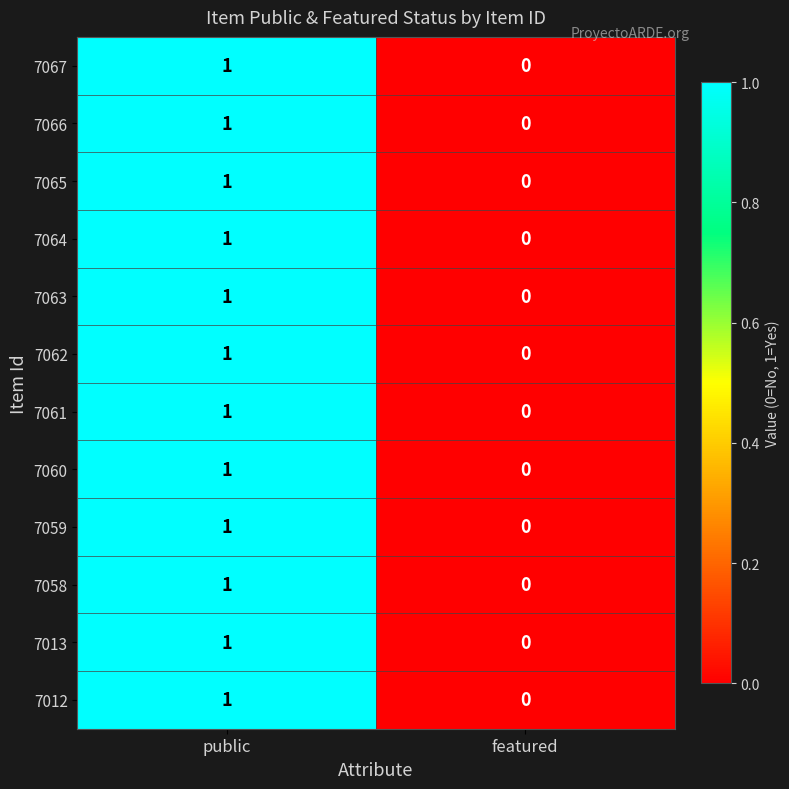

Reading left to right, transcribe all the data shown in this chart.

7067: public=1	featured=0
7066: public=1	featured=0
7065: public=1	featured=0
7064: public=1	featured=0
7063: public=1	featured=0
7062: public=1	featured=0
7061: public=1	featured=0
7060: public=1	featured=0
7059: public=1	featured=0
7058: public=1	featured=0
7013: public=1	featured=0
7012: public=1	featured=0